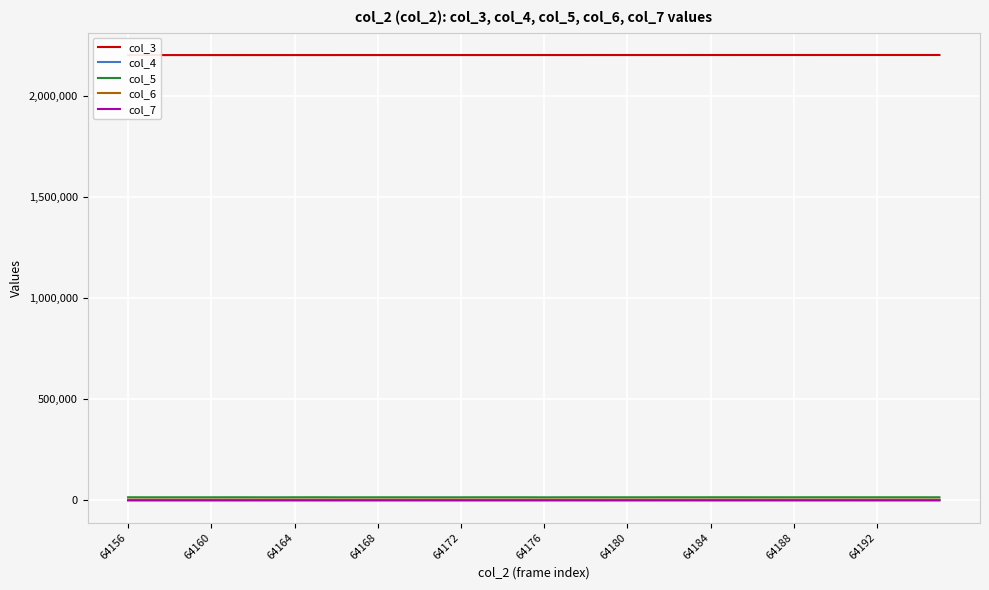

Which series has the largest total across all categories?

col_3